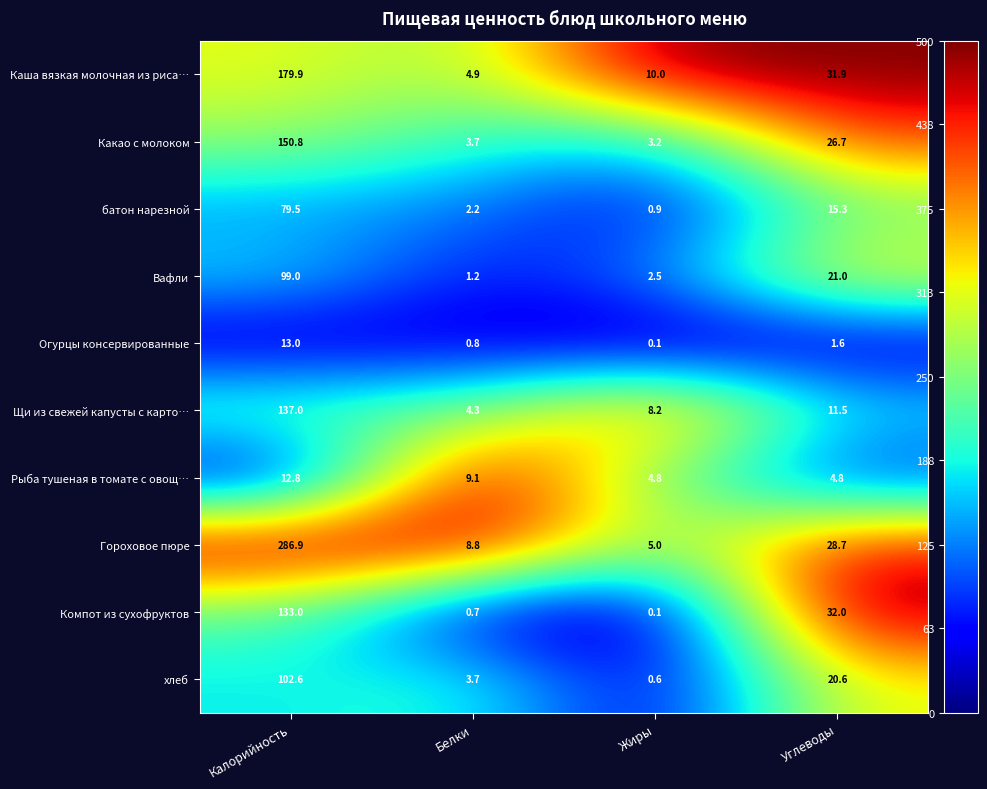

What is the sum of the Вафли values at Калорийность and Углеводы?

120.0